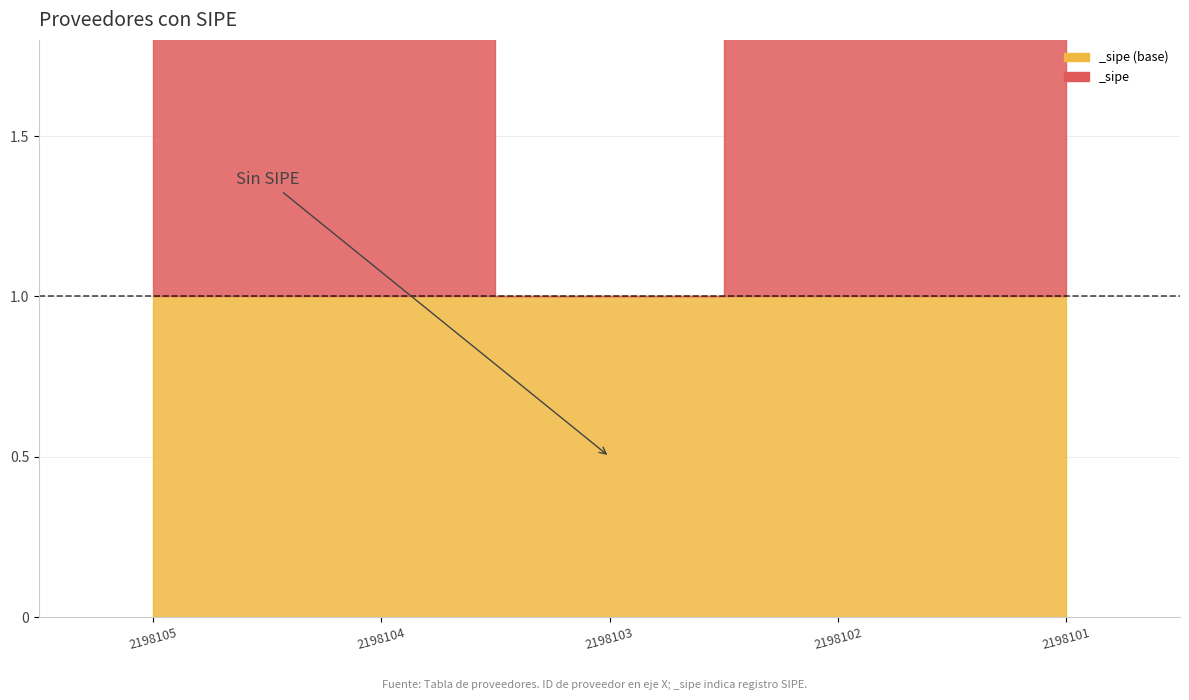

How many interior local valleys (lower than both neighbors) does the data have?

1